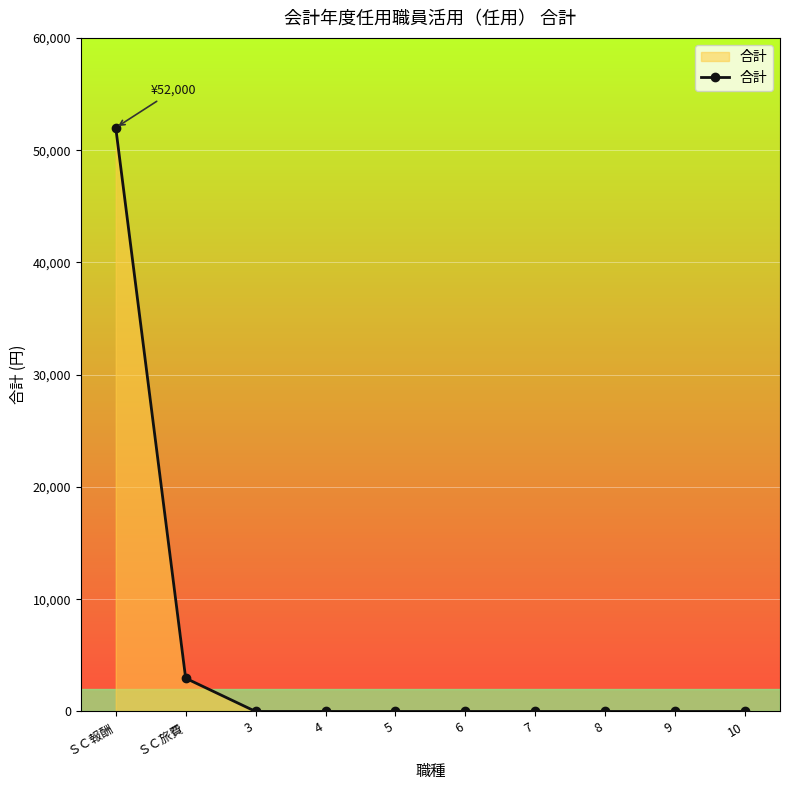

Between ＳＣ旅費 and 7, which is larger?

ＳＣ旅費